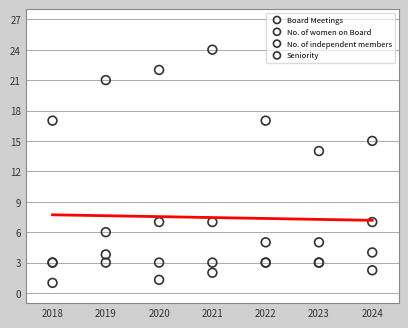

Which series reaches the minimum Y coordinate?

Seniority